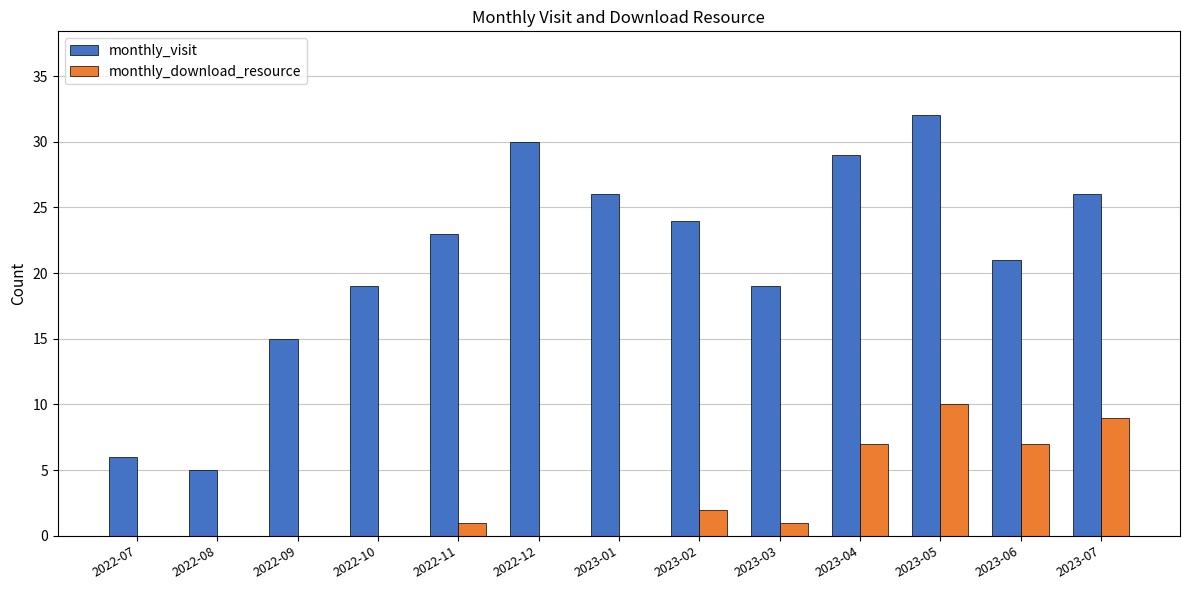

At which category is the sum across all series the highest?

2023-05